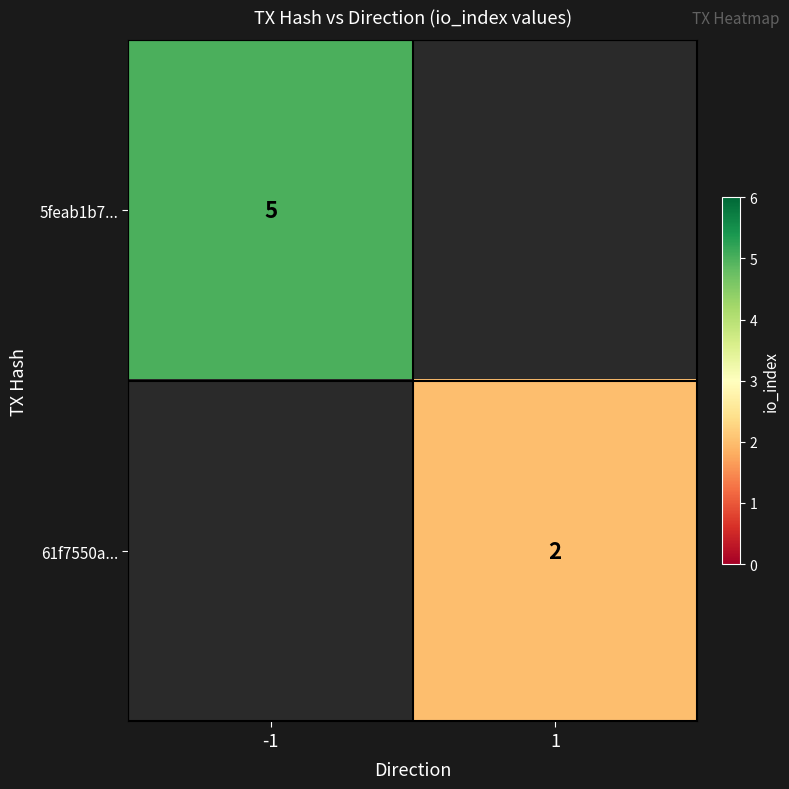

True or false: 5feab1b7... has a value of 7 at -1.

False